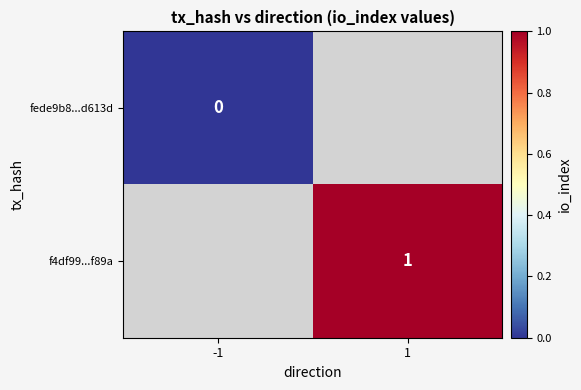

Is it true that f4df99...f89a equals 1 at 1?

True